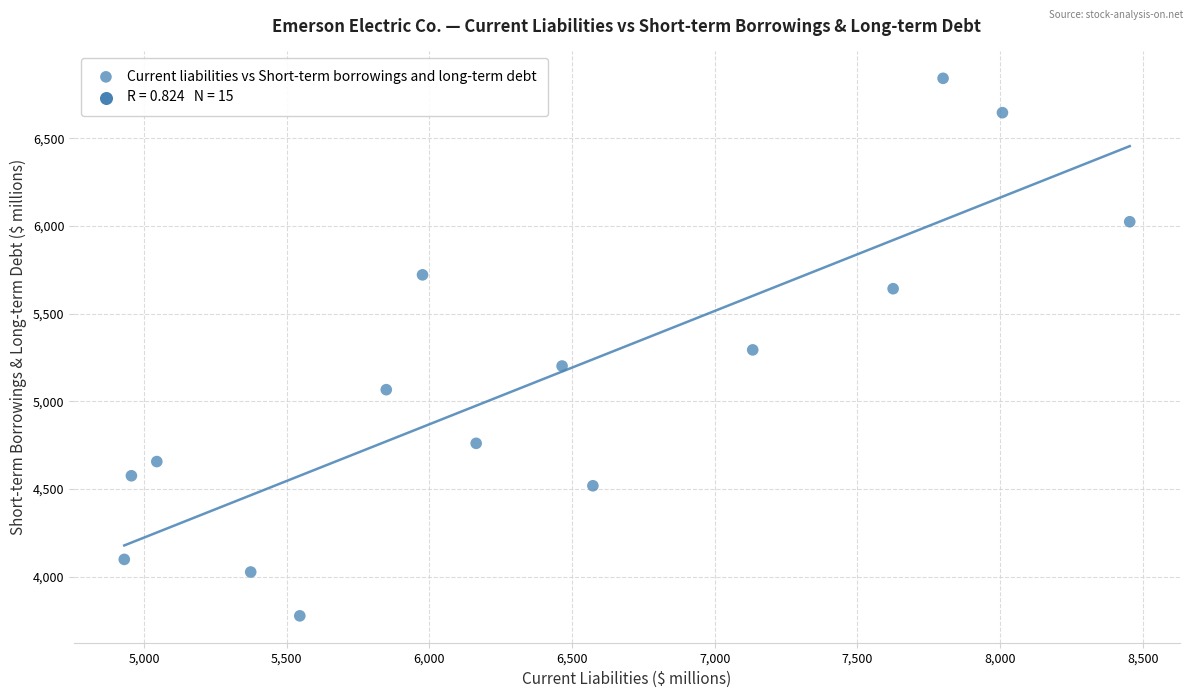

What is the range of Y values (max minus min)?

3066